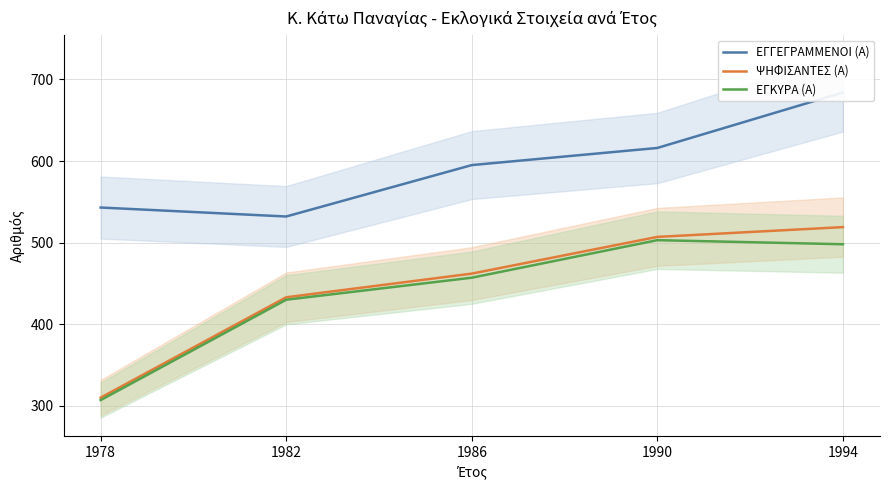

True or false: ΨΗΦΙΣΑΝΤΕΣ (Α) has a value of 179 at 1994.

False